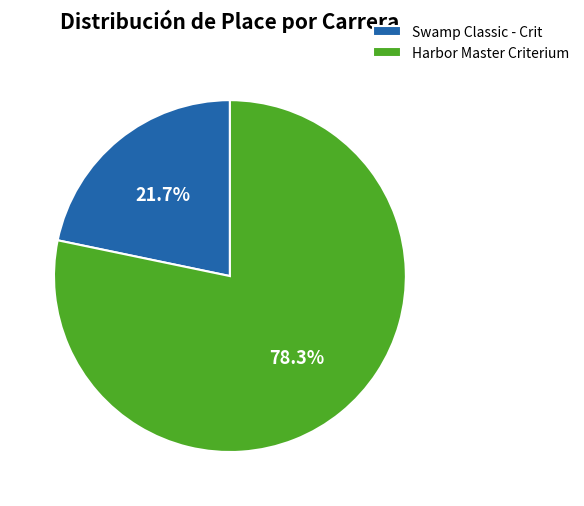

How many slices are in this pie chart?

2